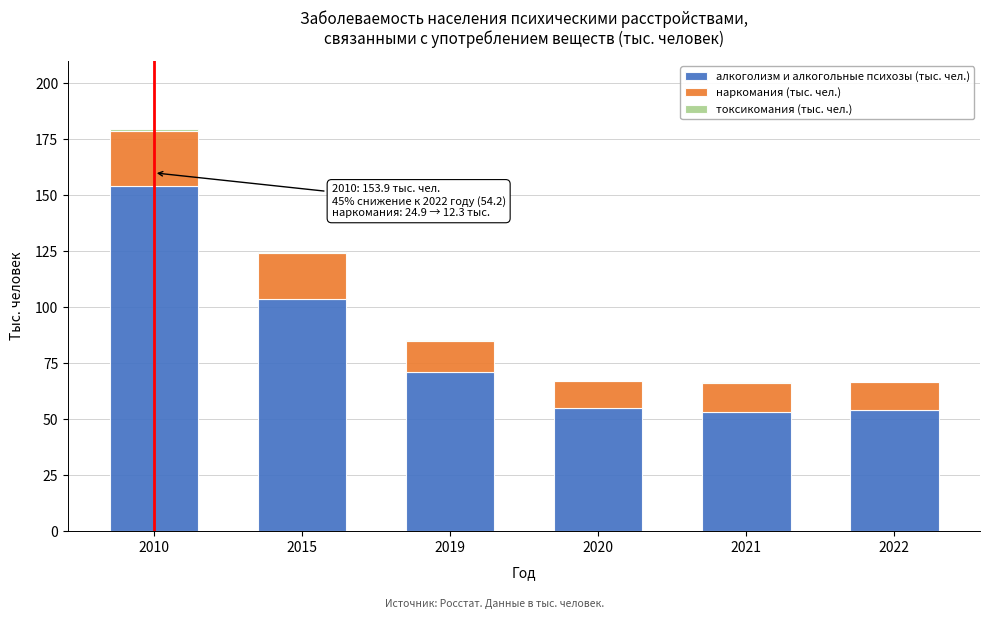

At which category is the sum across all series the highest?

2010